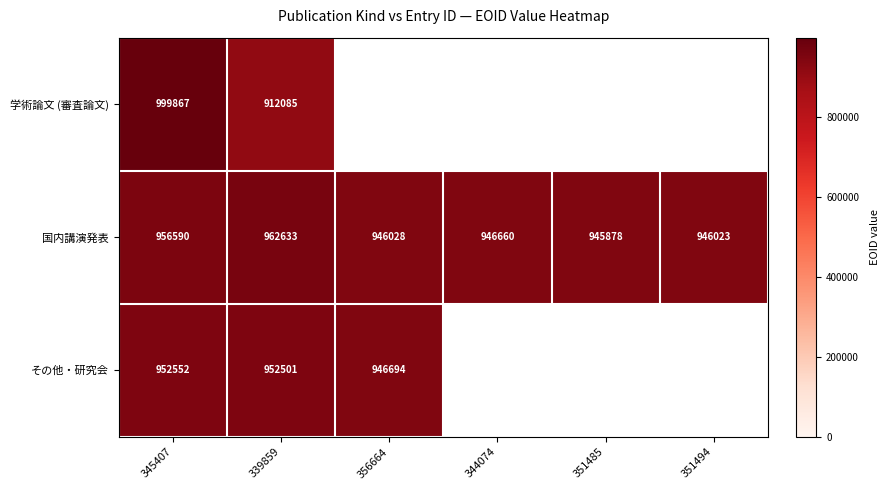

What is the spread (max minus min) of values at 345407?

47315